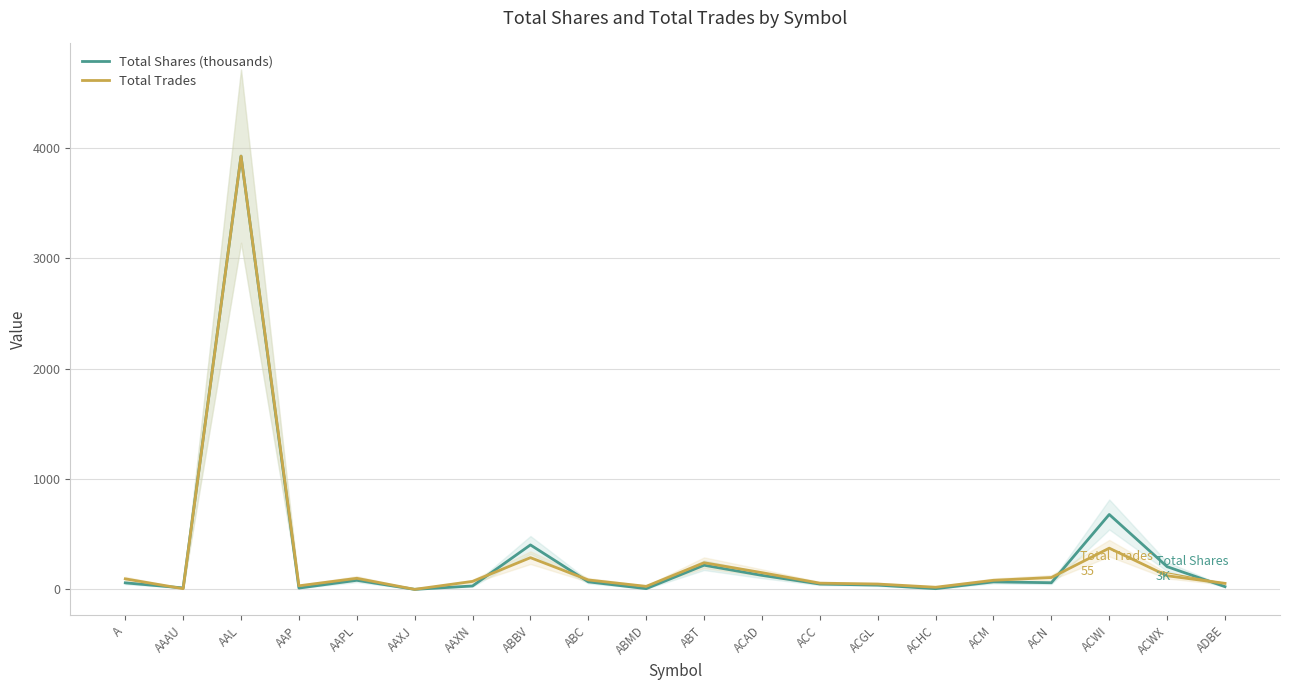

How many times do Total Trades and Total Shares (thousands) cross each other?

5